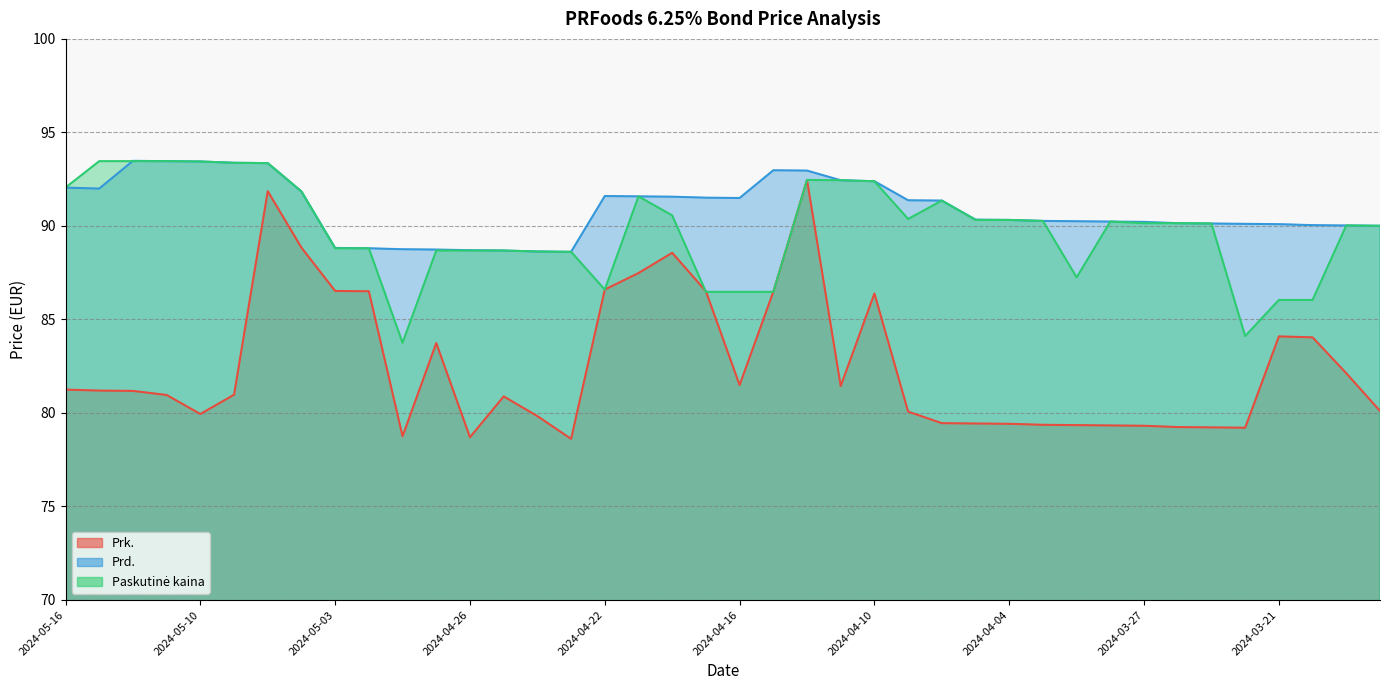

At which category does Prk. reach its first local peak?

2024-05-07